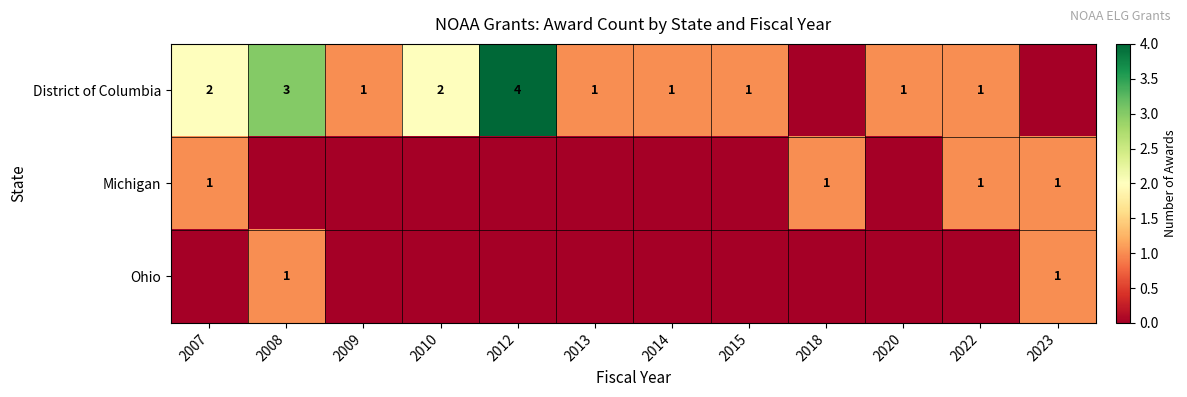

True or false: Michigan has a value of 1 at 2023.

True